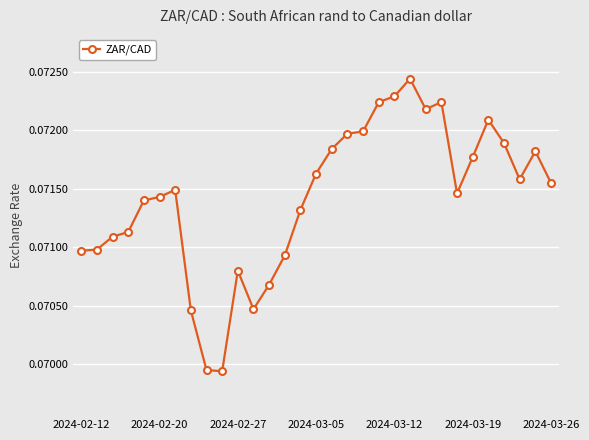

How many values are between 0 and 1?

31